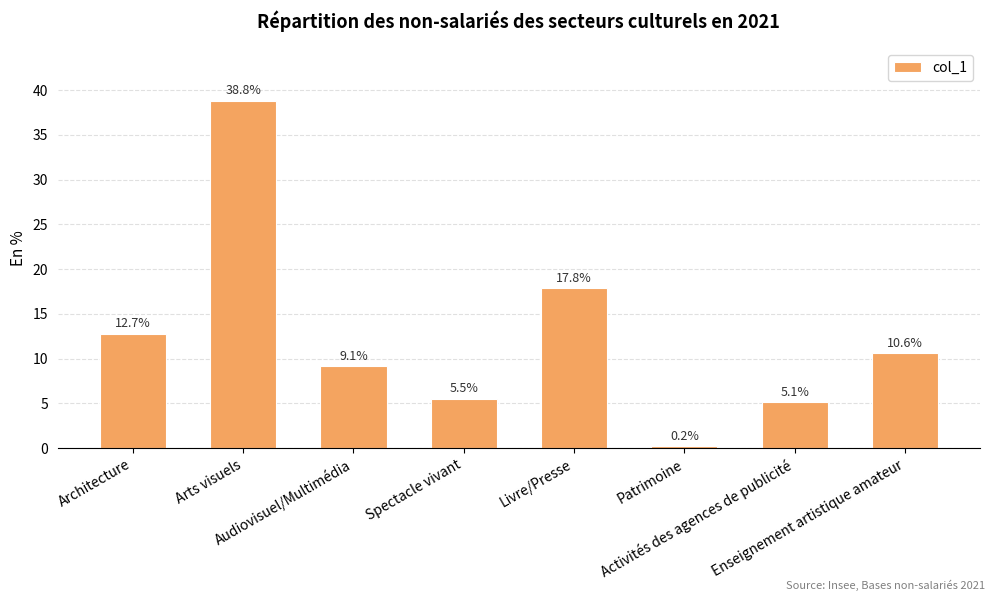

List the labels in order of value, smallest first.

Patrimoine, Activités des agences de publicité, Spectacle vivant, Audiovisuel/Multimédia, Enseignement artistique amateur, Architecture, Livre/Presse, Arts visuels